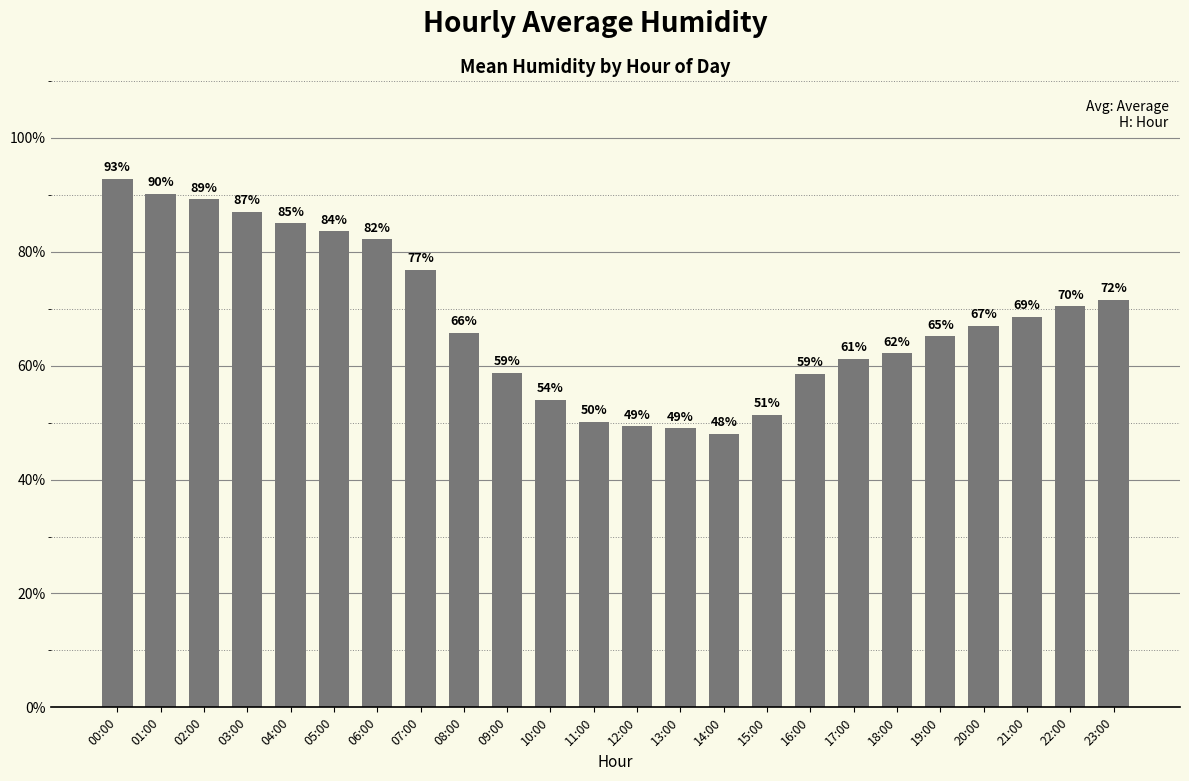

What is the value of the 6th bar from the left?

83.6